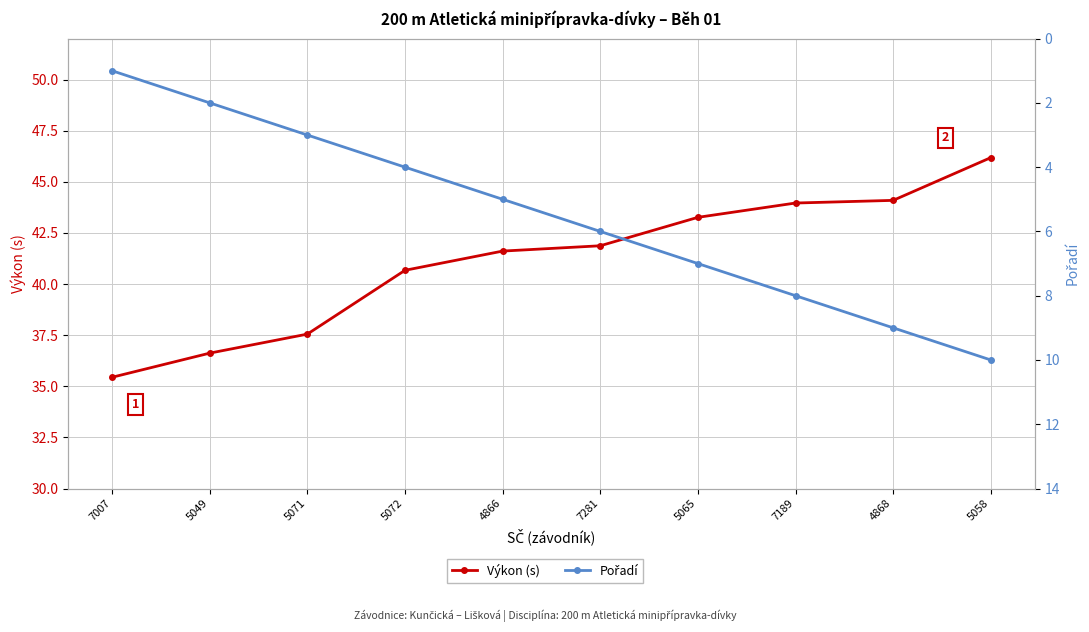

The Pořadí series shows 6.0 at 7281. True or false?

True